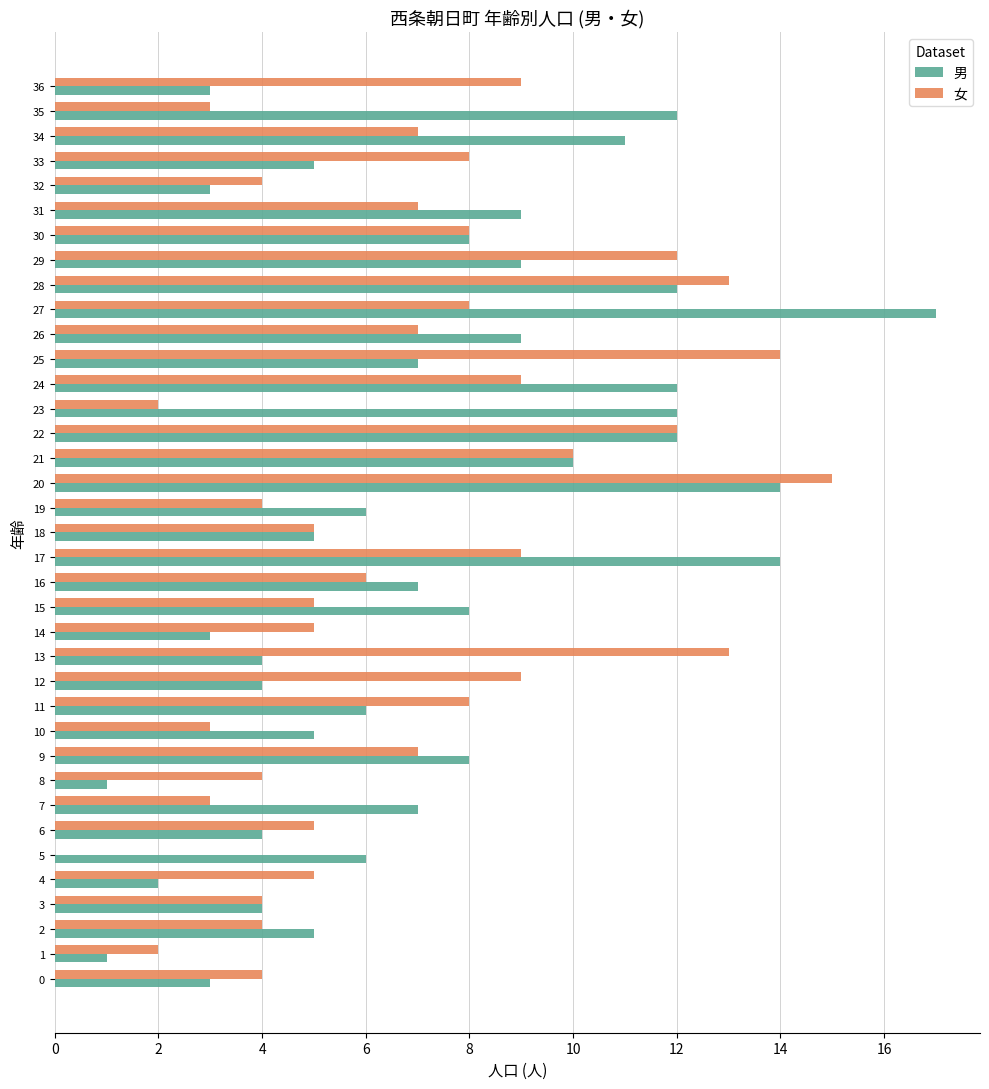

The 女 series shows 4 at 3. True or false?

True